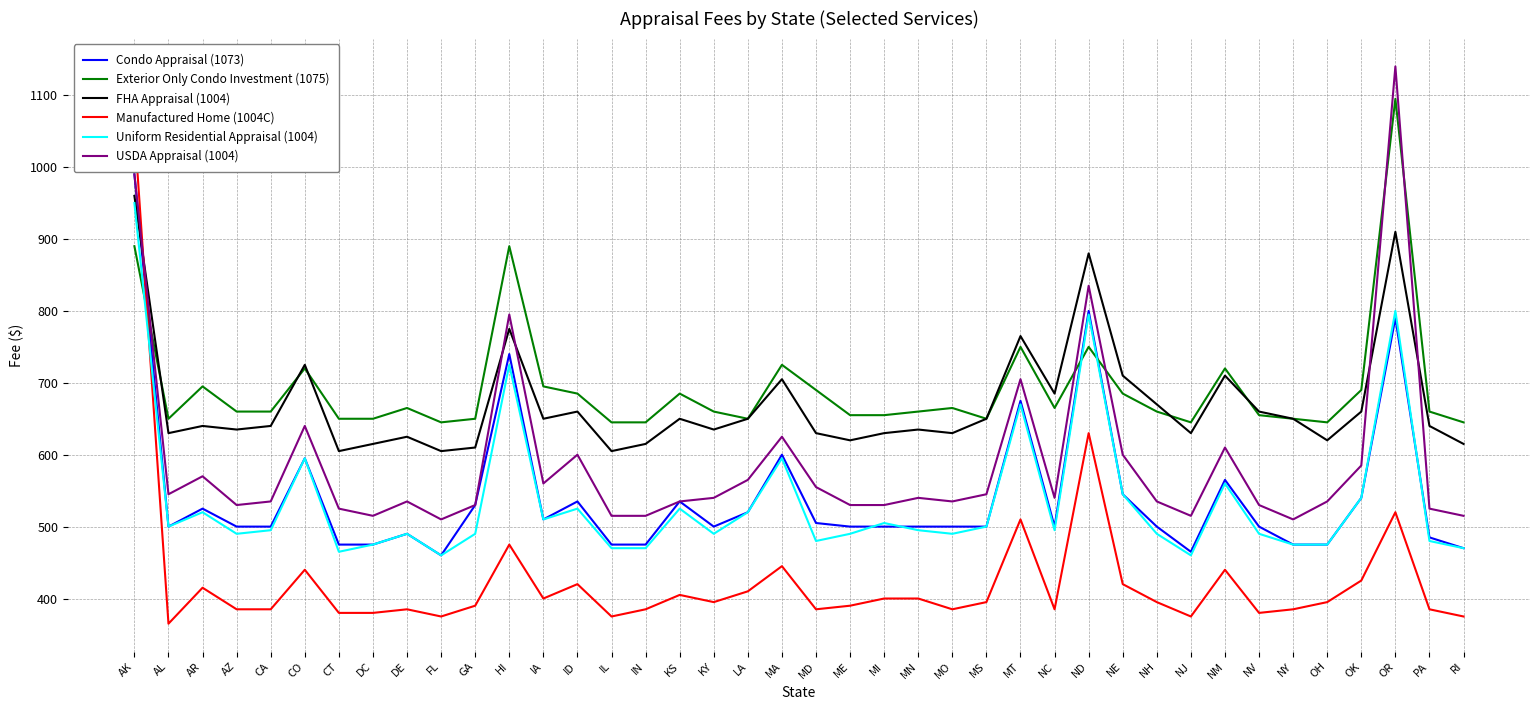

What is the sum of all Uniform Residential Appraisal (1004) values?

21465